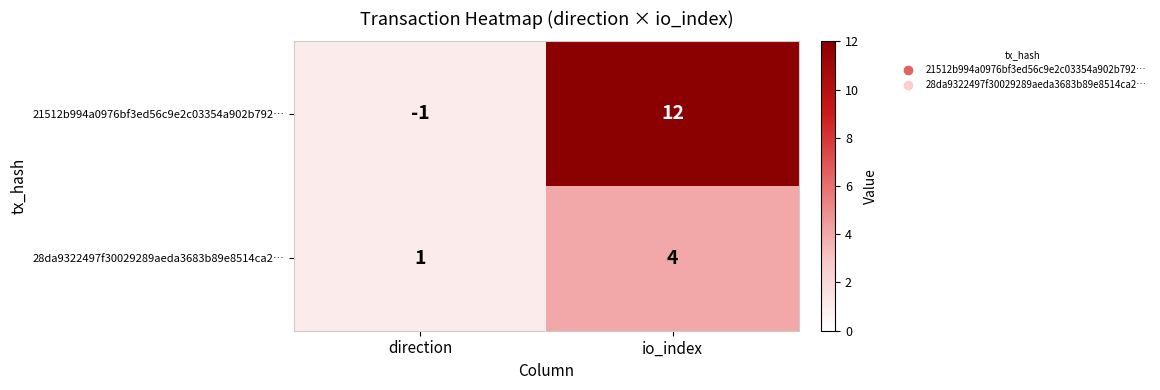

Reading left to right, transcribe all the data shown in this chart.

21512b994a0976bf3ed56c9e2c03354a902b792…: -1	12
28da9322497f30029289aeda3683b89e8514ca2…: 1	4